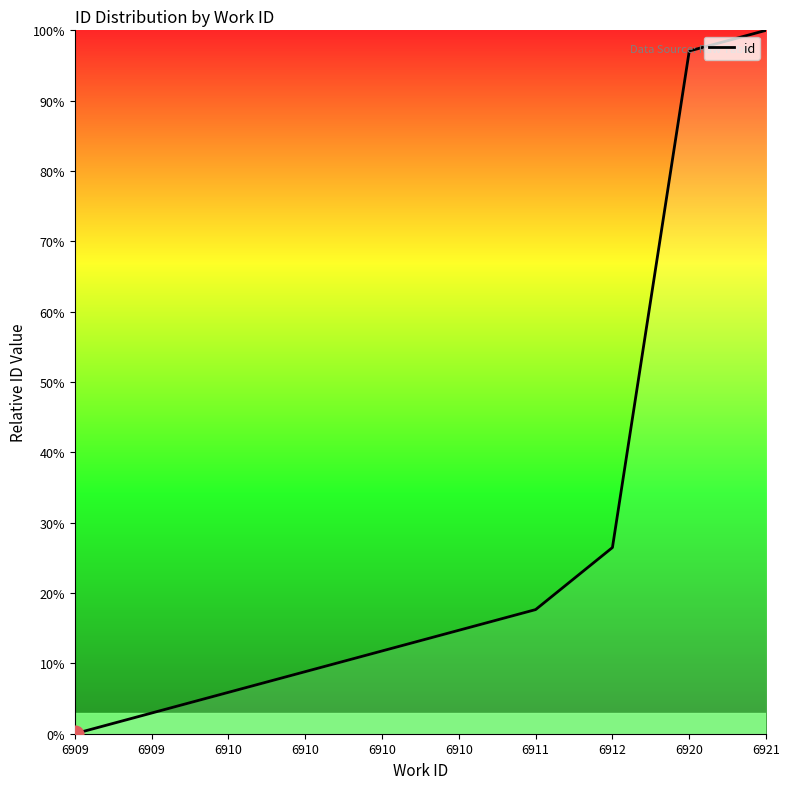

How many lines are shown in the chart?

1